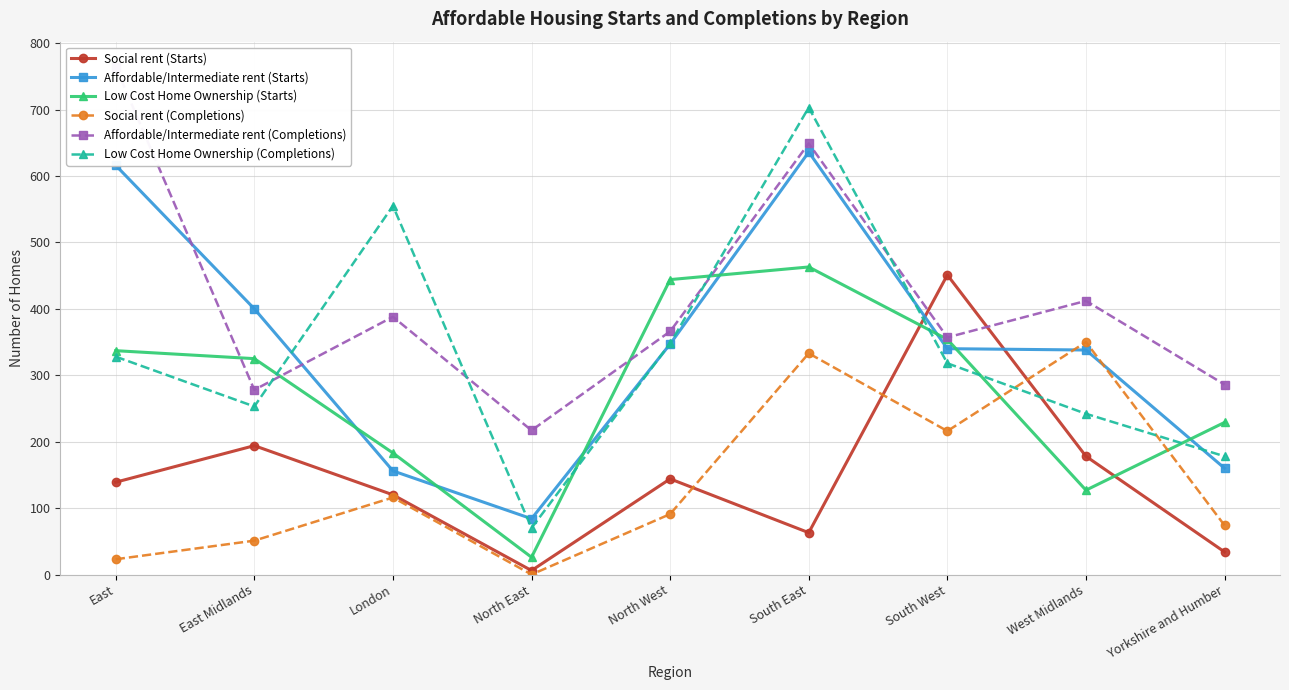

Which label corresponds to the smallest value in the chart?

North East